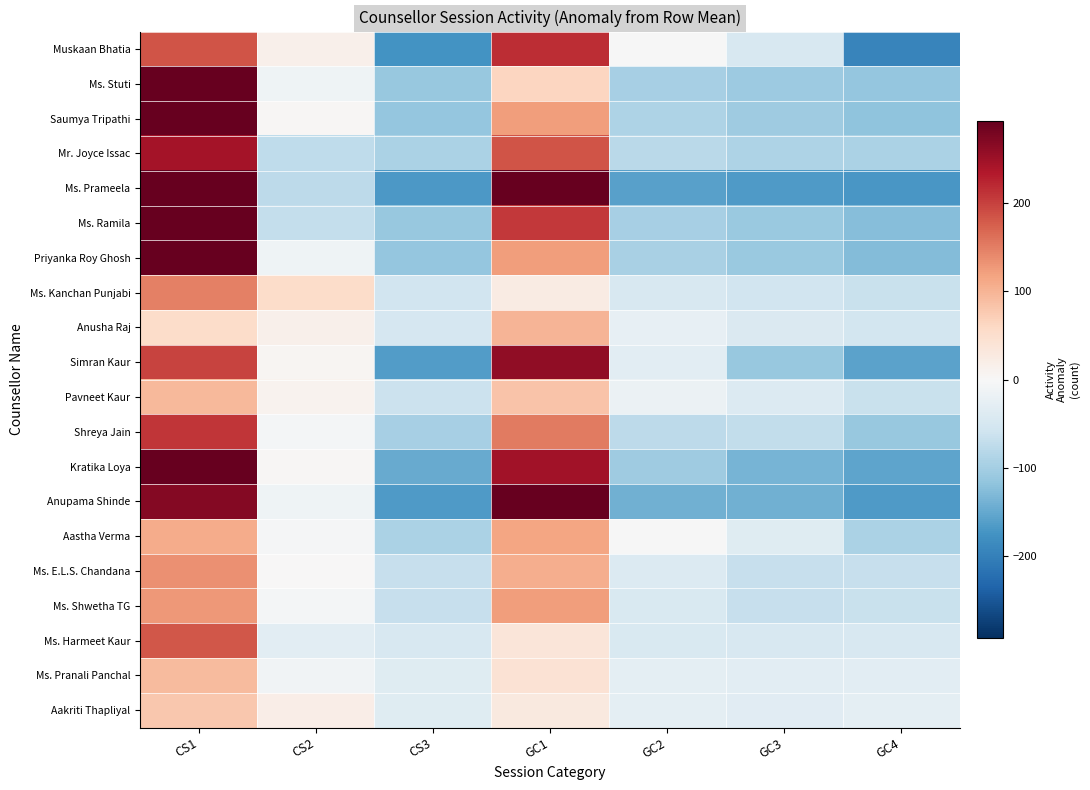

What is the difference between the highest and lowest values at GC2?

158.0